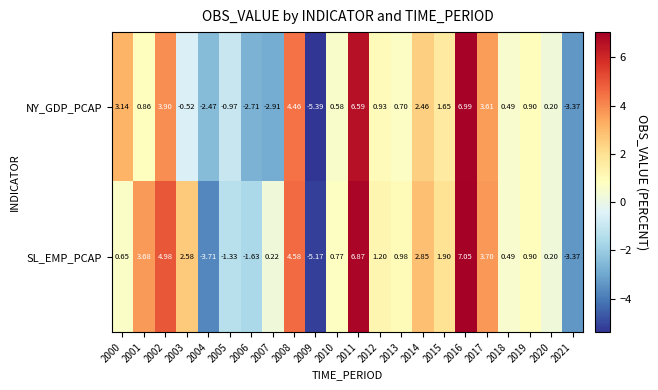

Rank the series at 2007 from lowest to highest value.

NY_GDP_PCAP, SL_EMP_PCAP